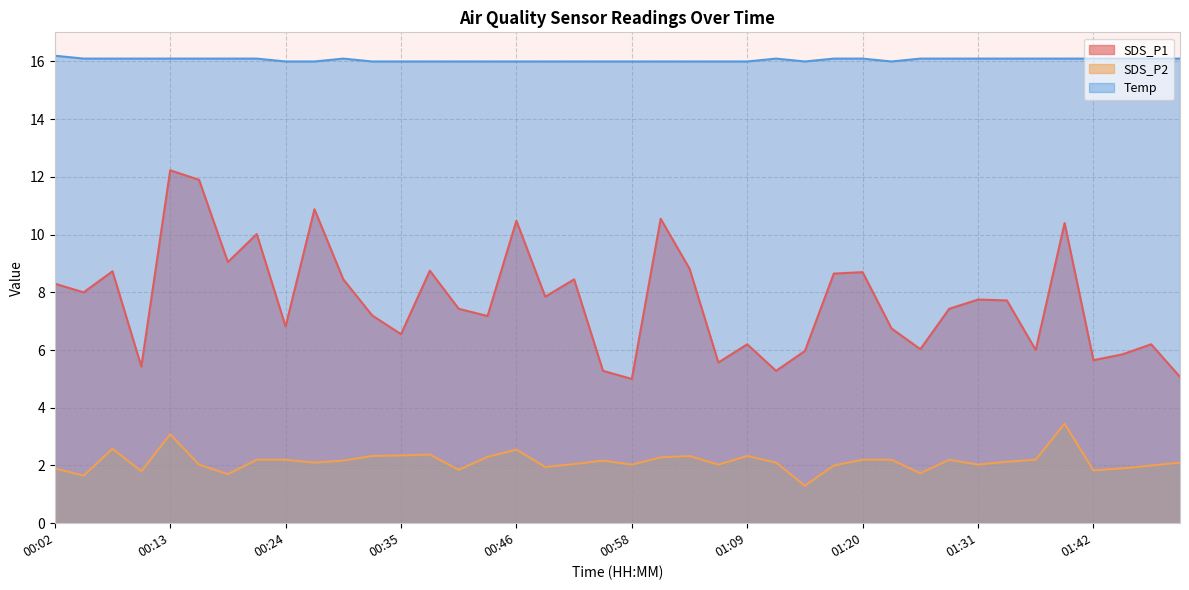

At which label does Temp reach its minimum?

00:24